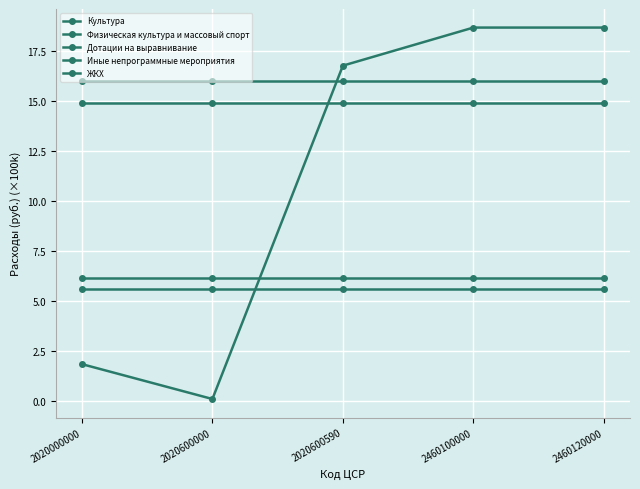

What is the greatest value displayed?

18.7